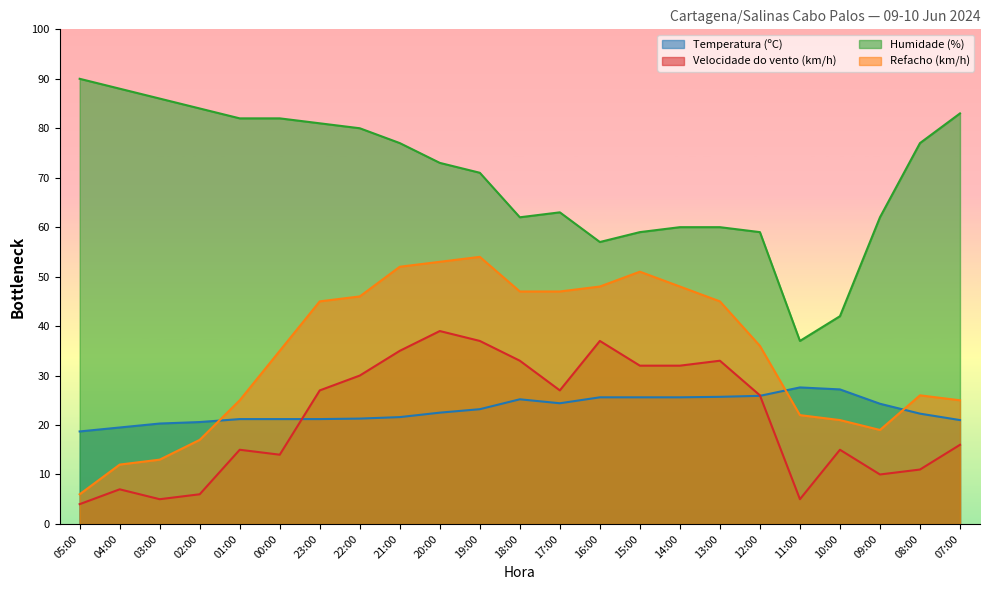

How many interior local peaks does the Temperatura (ºC) series have?

2